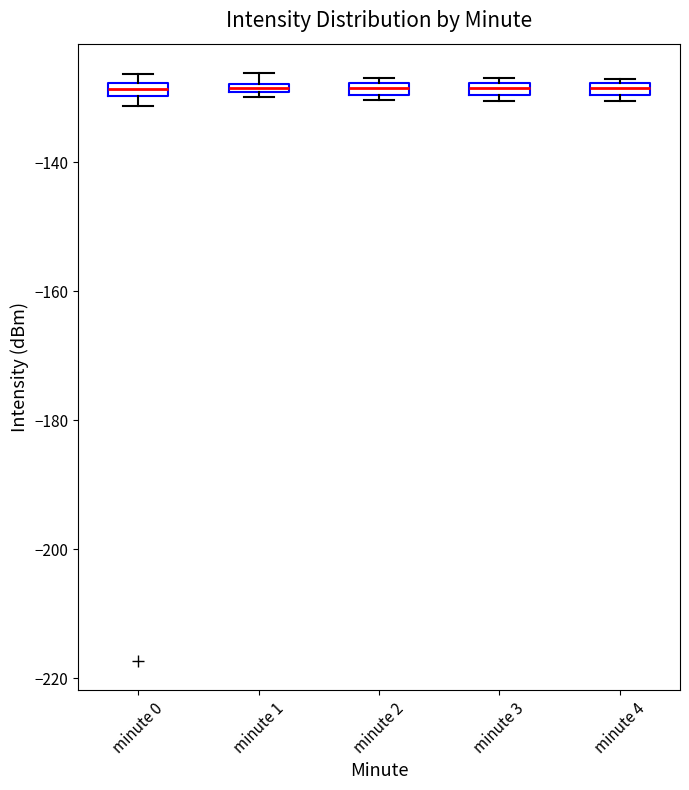

Where is the lower edge of the box for minute 0 on the y-axis? The values are not printed on the chart, so give them approximately, as read against the axis.

-130